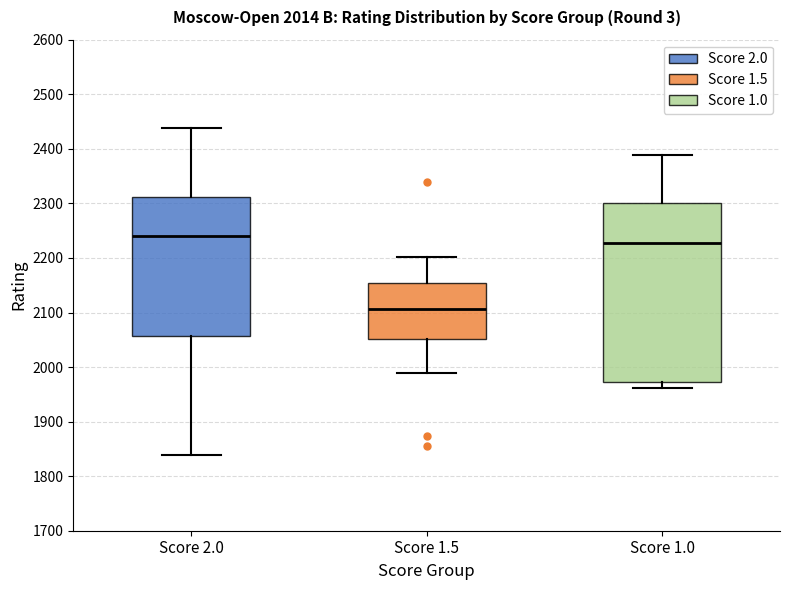

Where does the lower whisker of the box for Score 2.0 end on the y-axis? The values are not printed on the chart, so give them approximately, as read against the axis.

1840